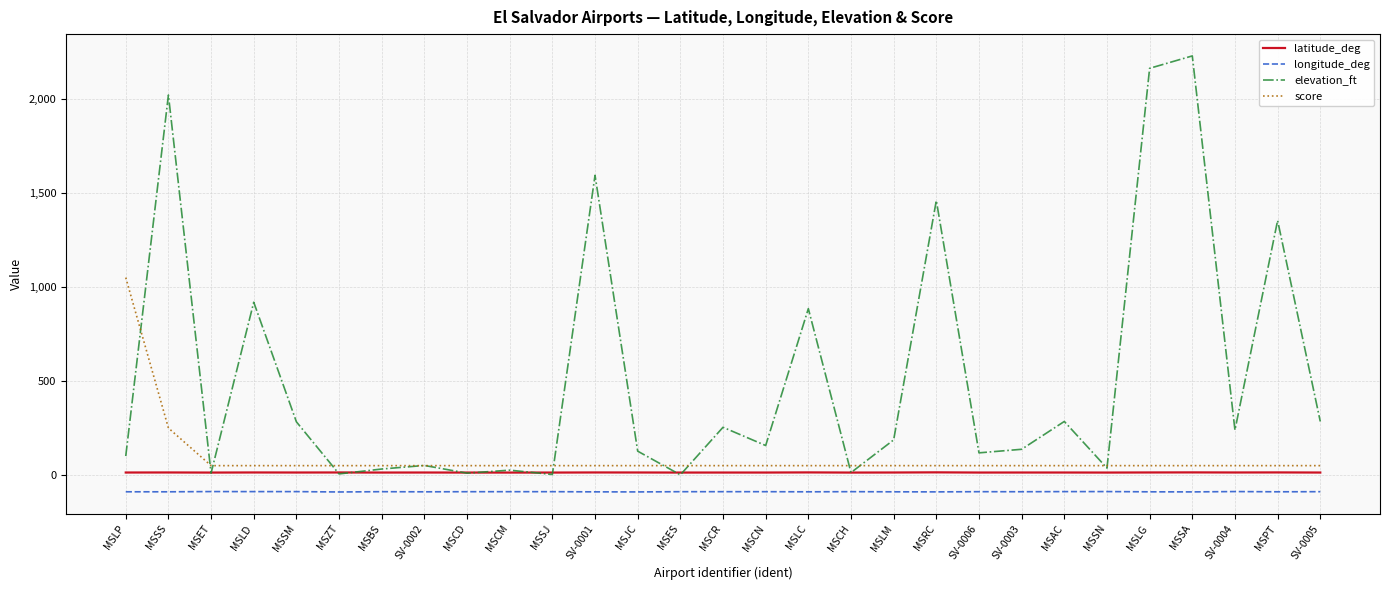

At which label is score closest to 550?

MSSS